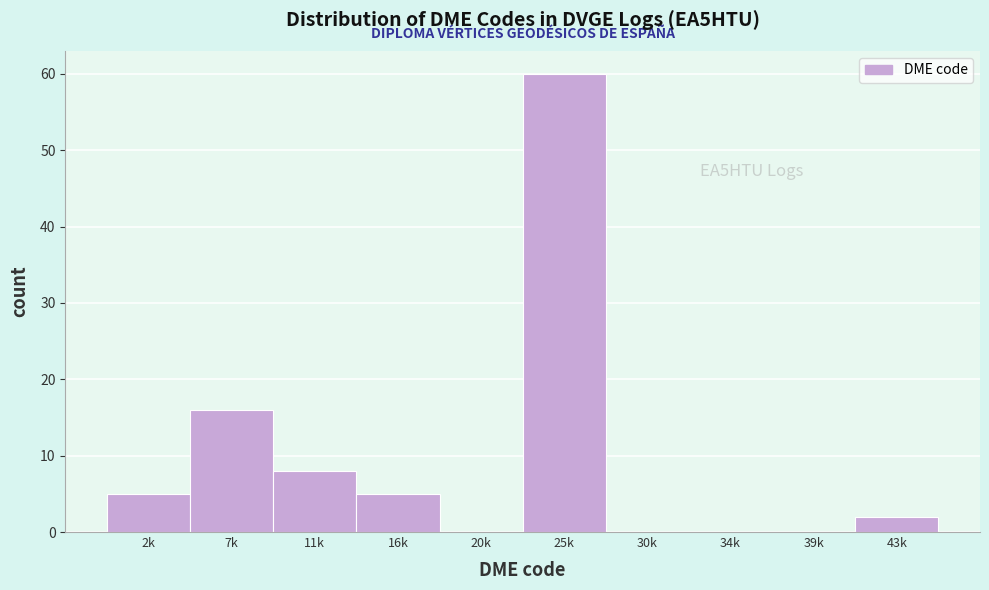

Reading right to left, transcribe all the data shown in this chart.

43k=2	39k=0	34k=0	30k=0	25k=60	20k=0	16k=5	11k=8	7k=16	2k=5